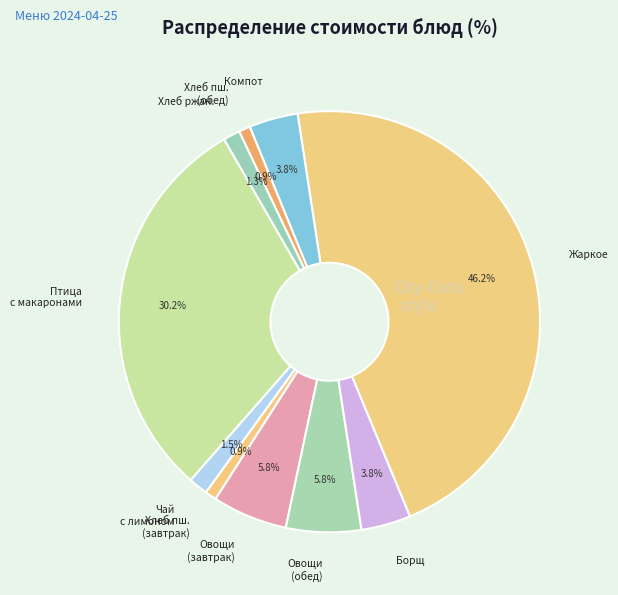

Which slice is the largest?

Жаркое